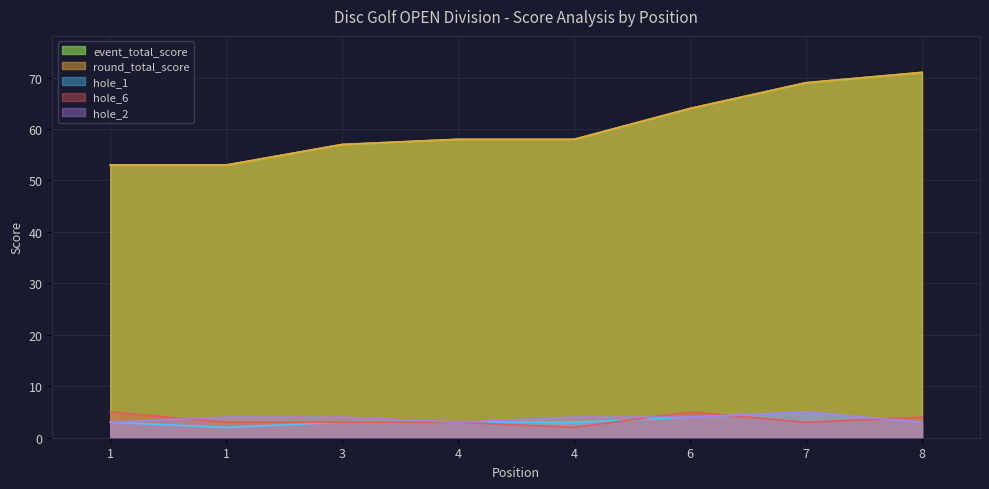

True or false: event_total_score and hole_1 cross at least once.

False